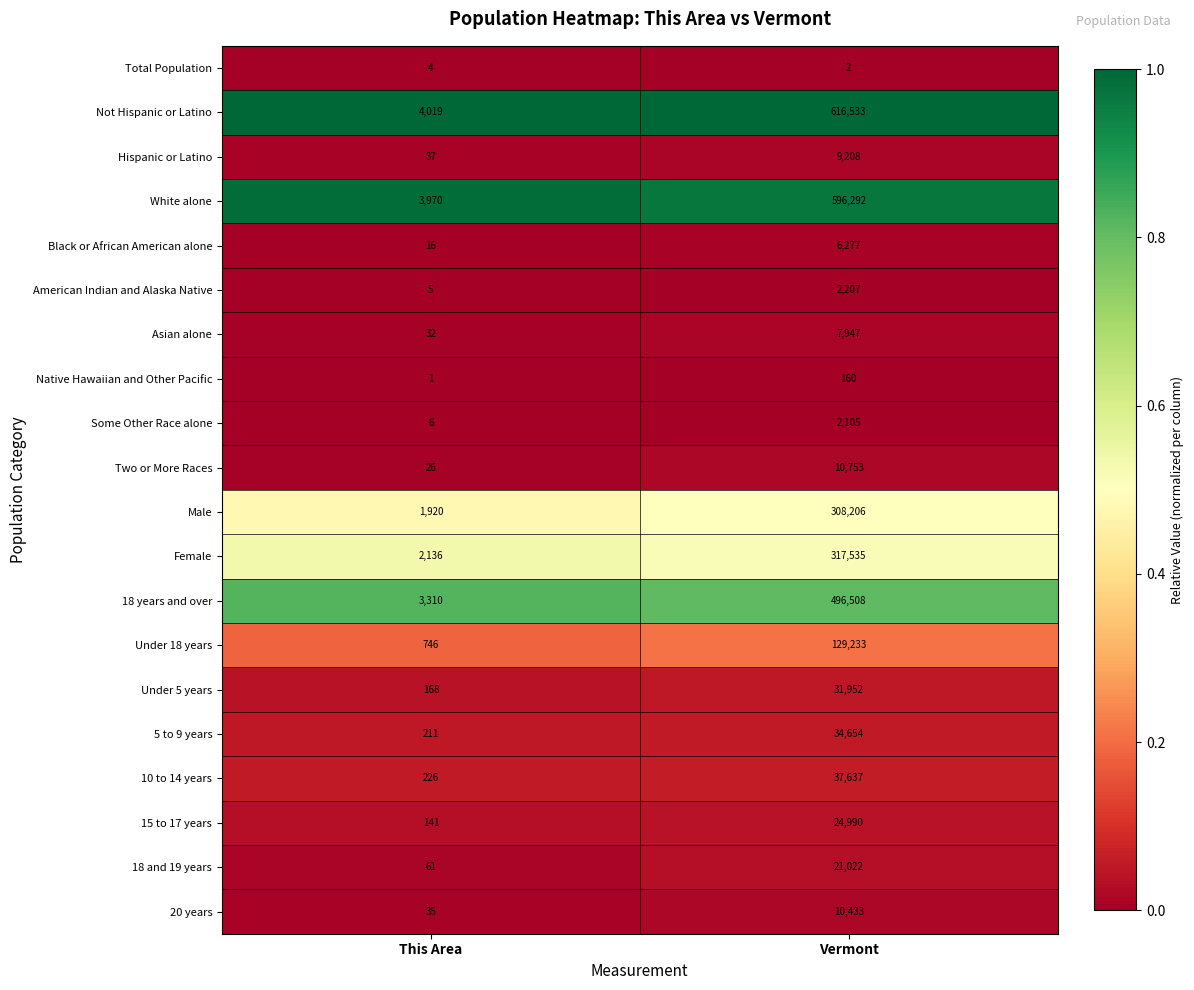

True or false: 18 and 19 years has a value of 61 at This Area.

True